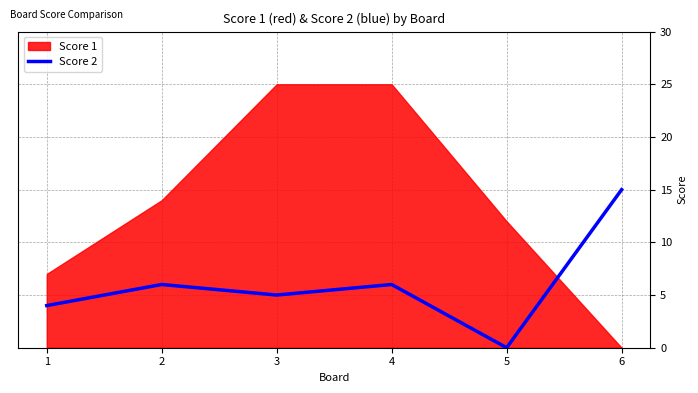

Which category has the lowest value in the Score 2 series?

5